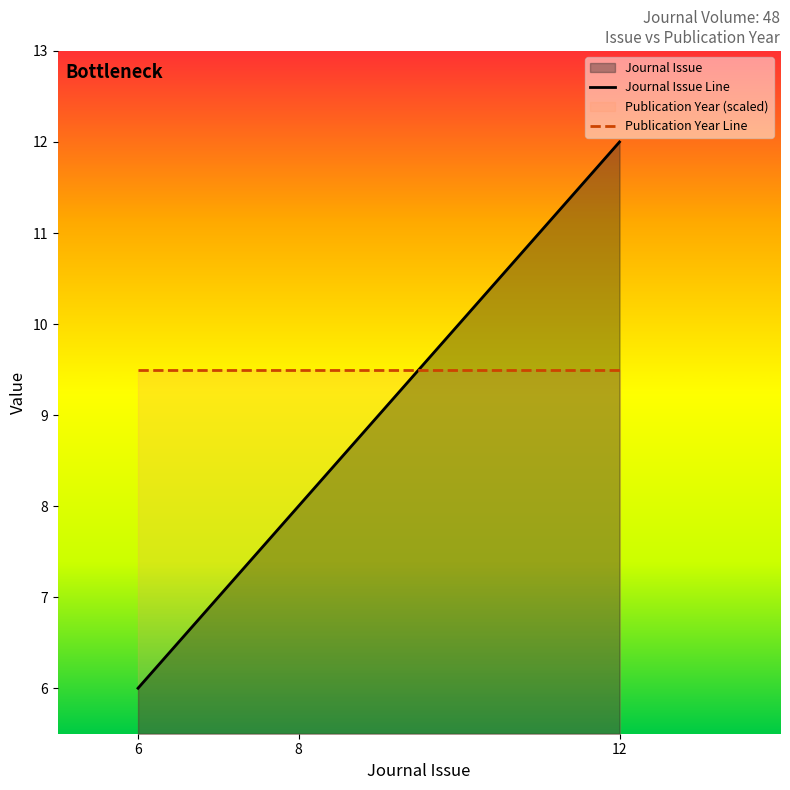

What is the sum of the Publication Year Line values at 8 and 6?

19.0